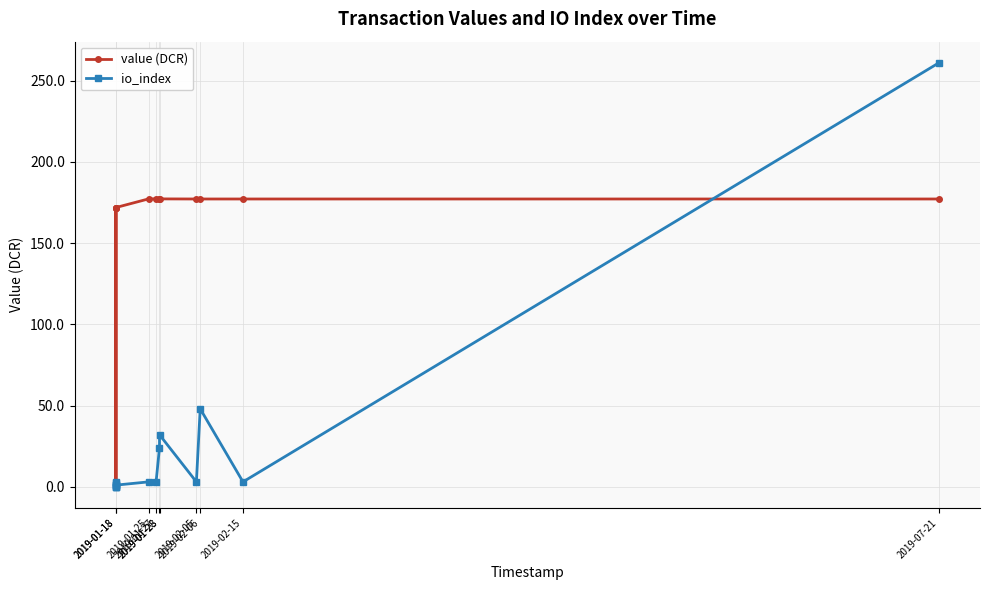

What is the difference between the maximum and minimum values in the io_index series?

261.0